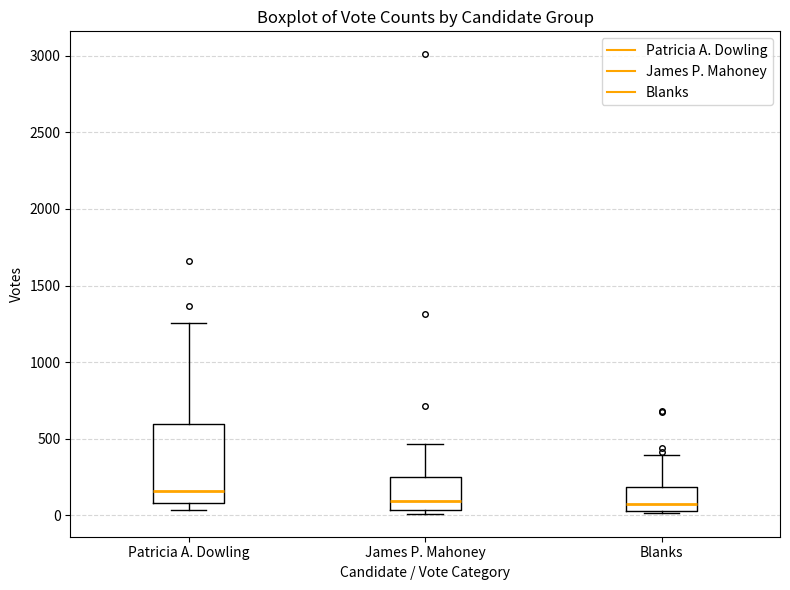

Which box is the tallest, from its lower edge to its upper edge?

Patricia A. Dowling